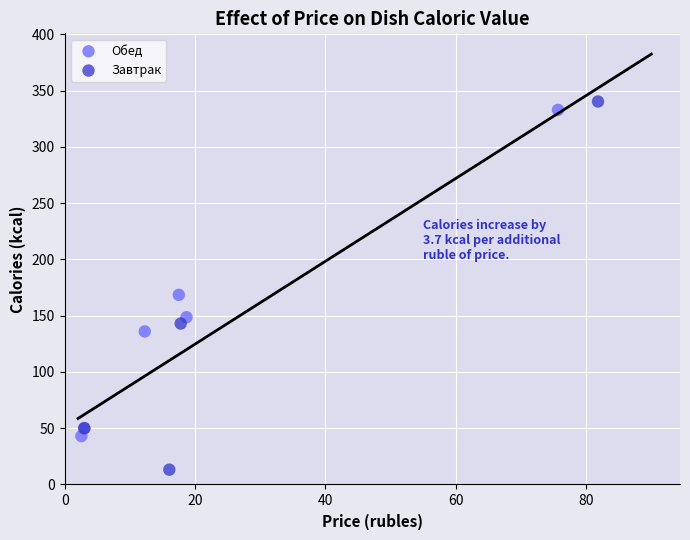

Which series has the largest Y range (max minus min)?

Завтрак